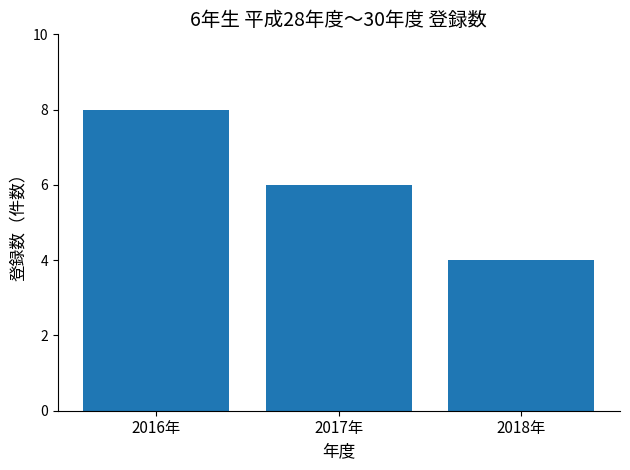

What is the smallest value displayed?

4